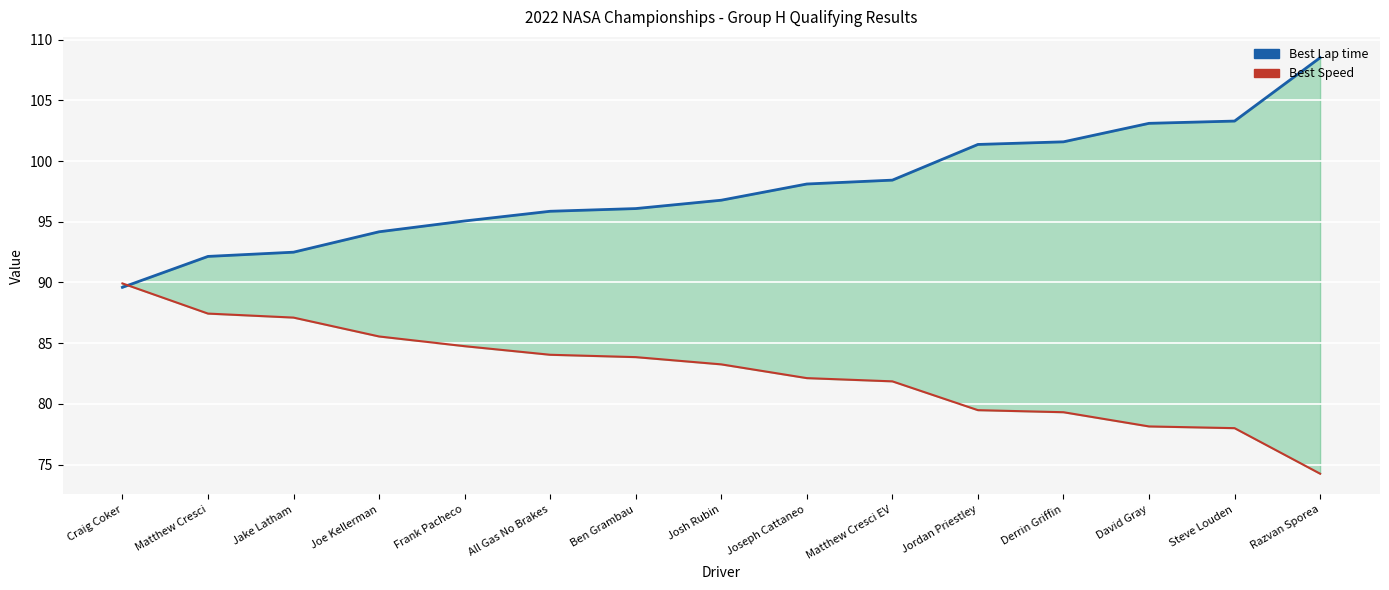

Is it true that Best Lap time equals 163.3 at Matthew Cresci EV?

False